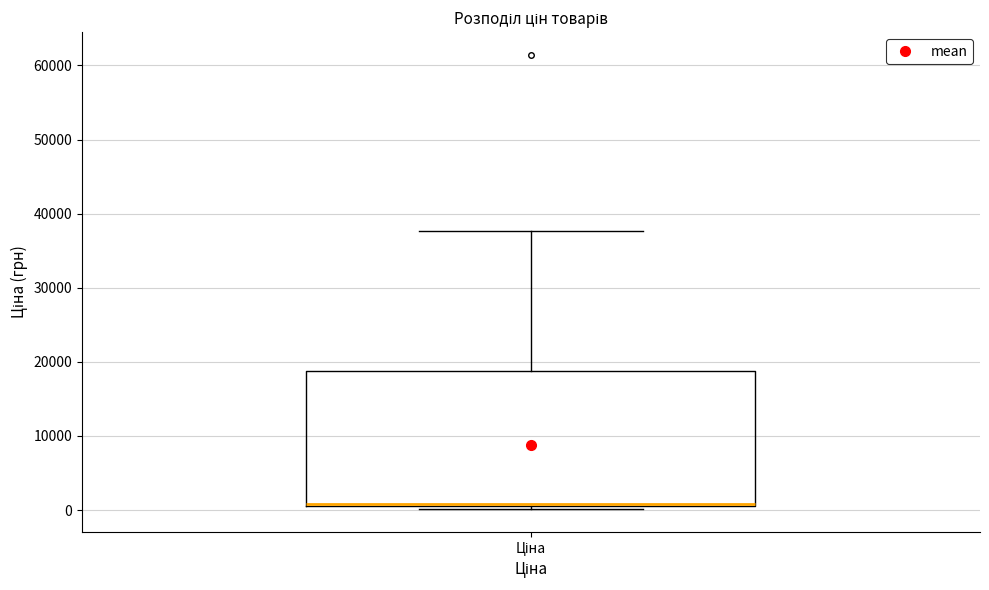

Read this box plot against the y-axis: the position of the median line, the range covered by the box, and the ends of both whiskers. The values are not printed on the chart, so give them approximately, as read against the axis.

median 1000 (drawn on the box's lower edge), box 1000 to 19000, whiskers 0 to 38000